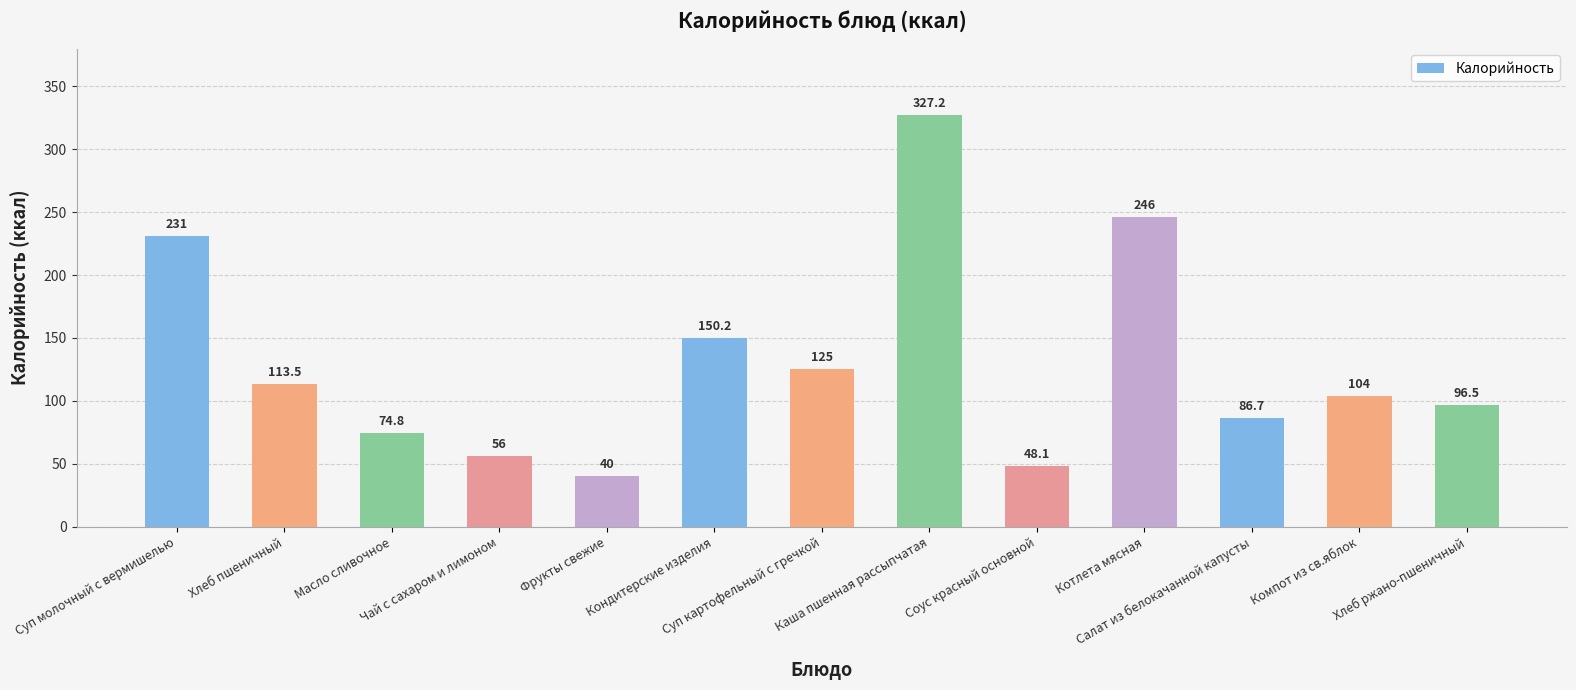

Where does the data first go above 104?

Суп молочный с вермишелью